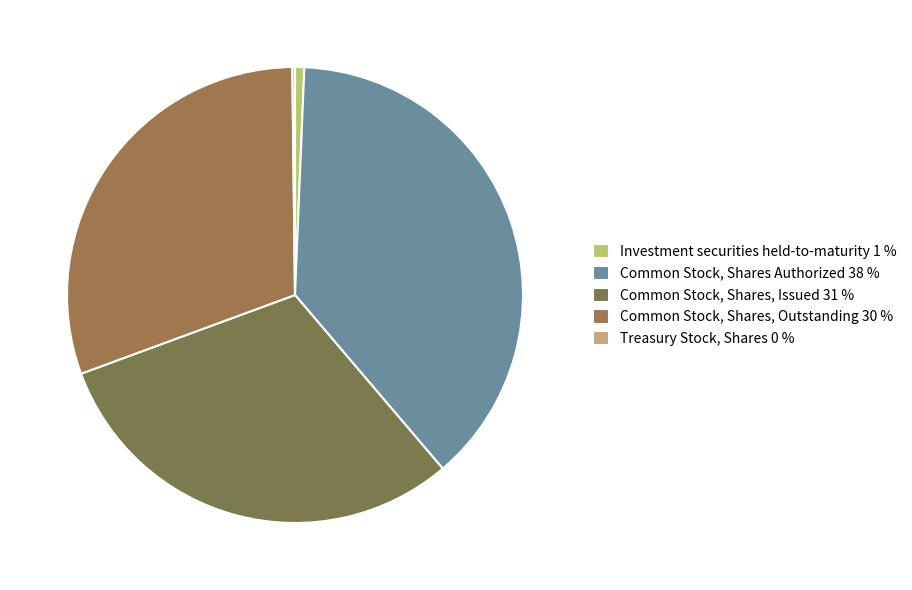

Rank the categories by value from highest to lowest.

Common Stock, Shares Authorized, Common Stock, Shares, Issued, Common Stock, Shares, Outstanding, Investment securities held-to-maturity, Treasury Stock, Shares